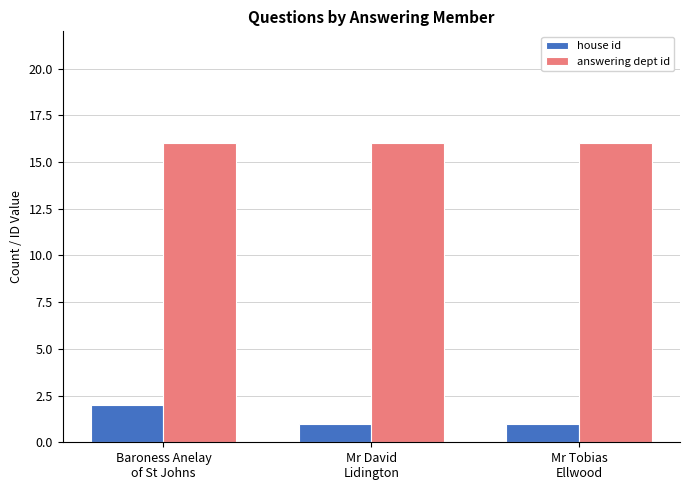

The value of answering dept id at Baroness Anelay
of St Johns is 16. True or false?

True